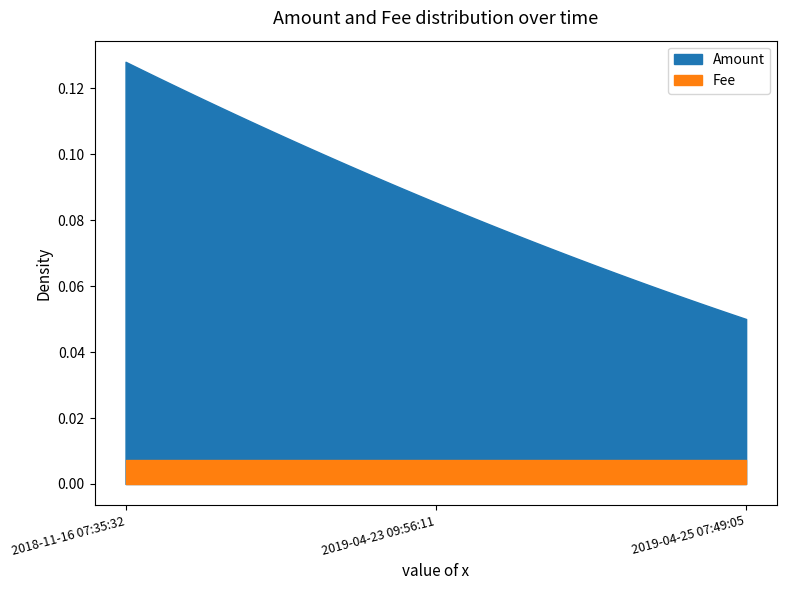

What is the difference between the Amount values at 2019-04-25 07:49:05 and 2018-11-16 07:35:32?

0.1